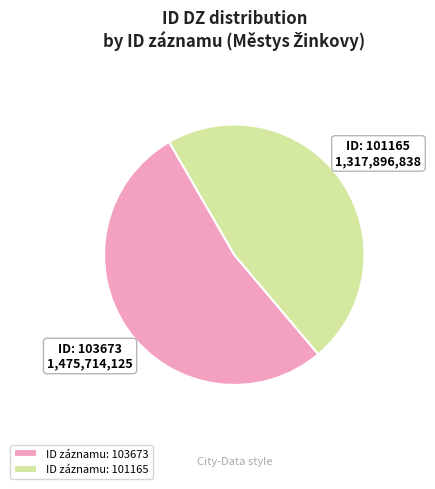

Is the sum of ID záznamu: 101165 and ID záznamu: 103673 greater than half?

Yes